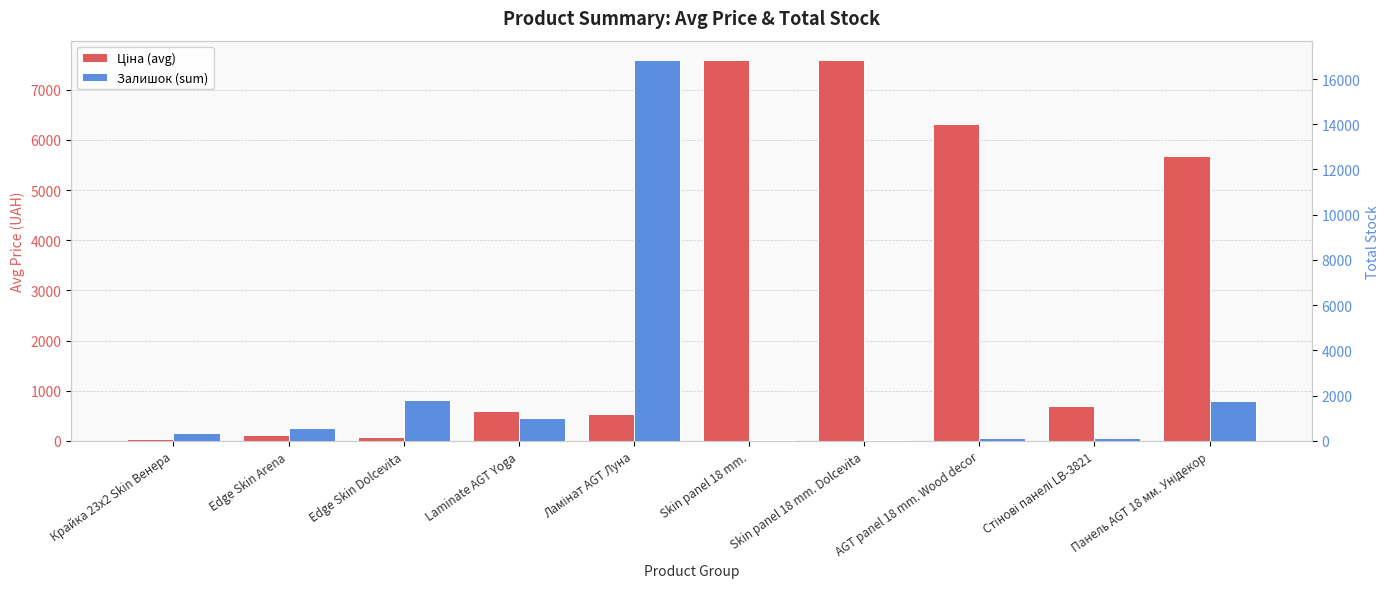

What is the difference between the Залишок (sum) values at Edge Skin Arena and Skin panel 18 mm.?

509.0